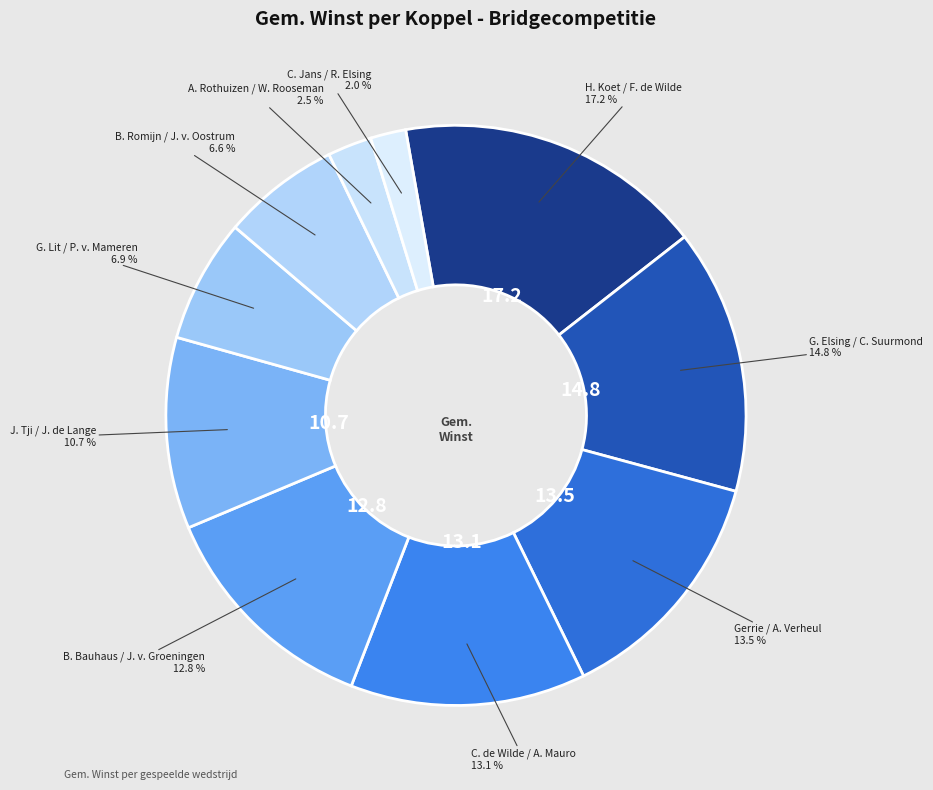

How many slices are in this pie chart?

10